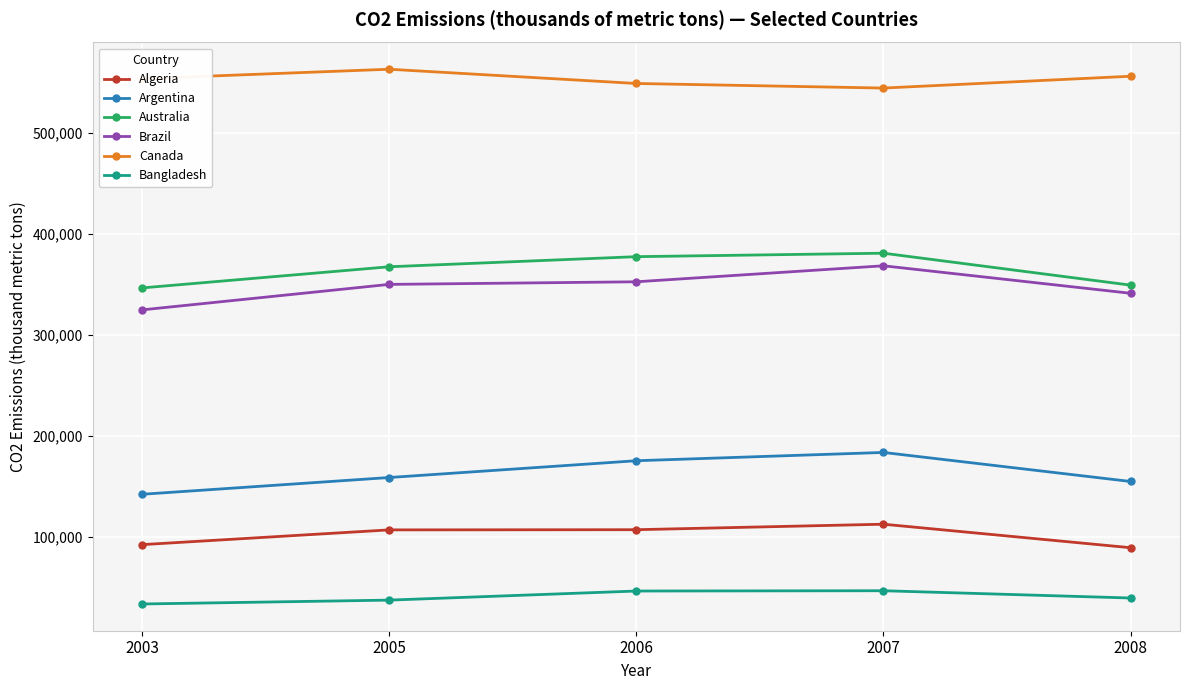

What is the highest value of the Algeria series?

112742